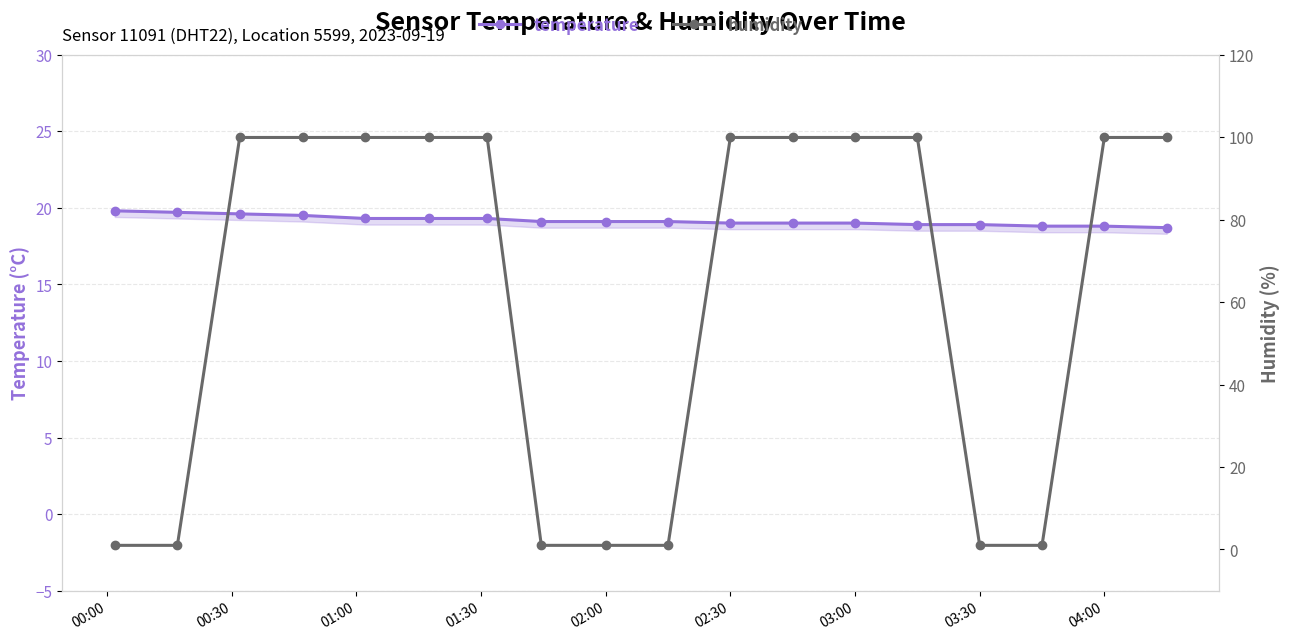

What value does the temperature series have at 03:30?

18.9